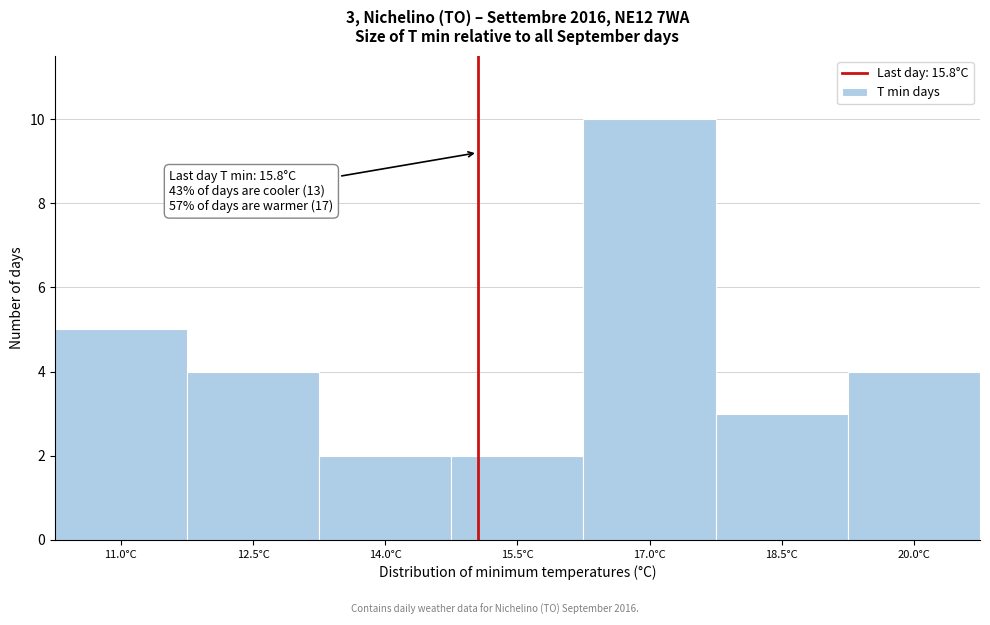

Reading left to right, what are all the values shown in this chart?

11.0°C=5	12.5°C=4	14.0°C=2	15.5°C=2	17.0°C=10	18.5°C=3	20.0°C=4